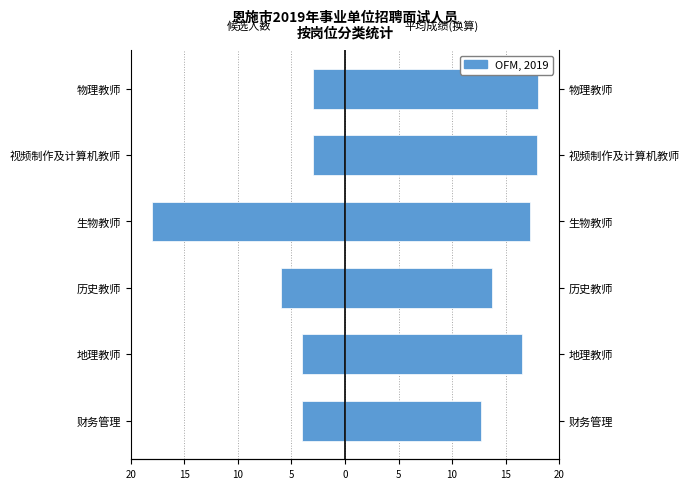

True or false: 候选人数 has a value of -1.2 at 财务管理.

False